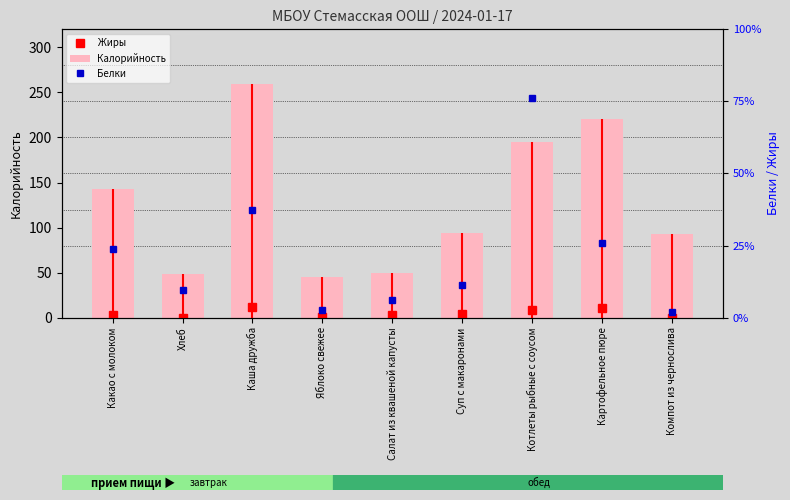

At how many categories does at least one series exceed 28?

9